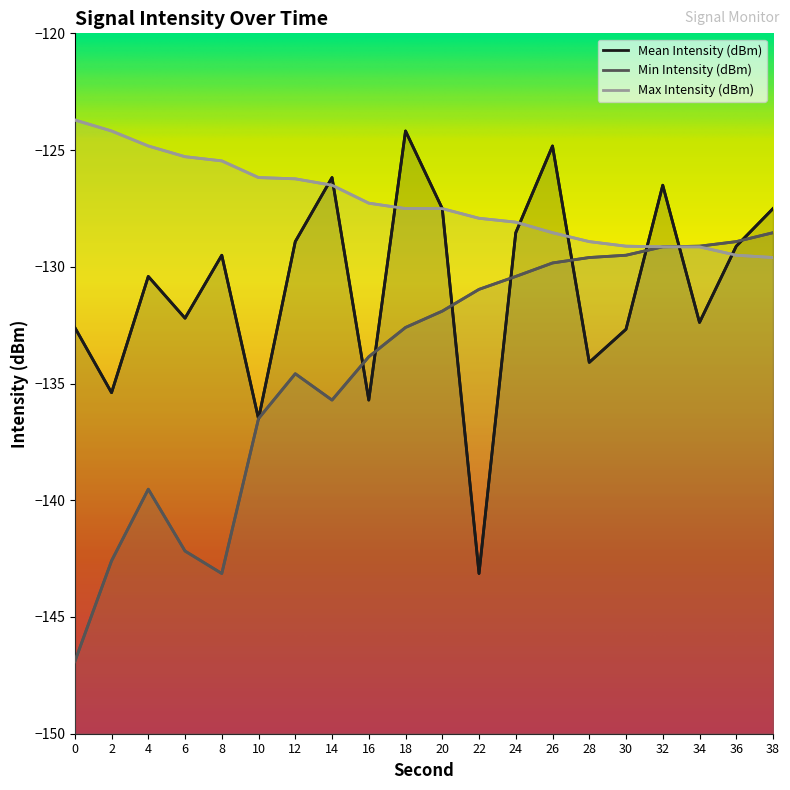

Between which two adjacent categories do Mean Intensity (dBm) and Max Intensity (dBm) first intersect?

12 and 14